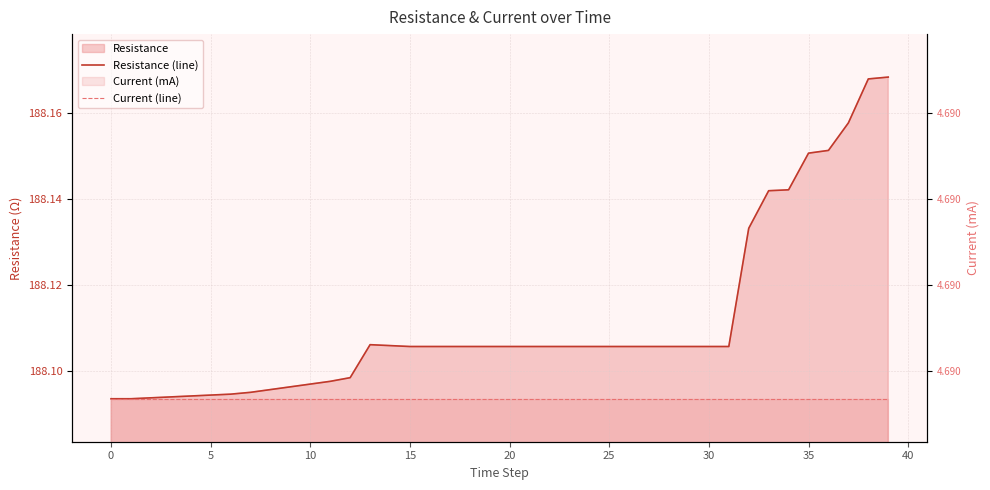

Which series has the largest total across all categories?

Resistance (line)